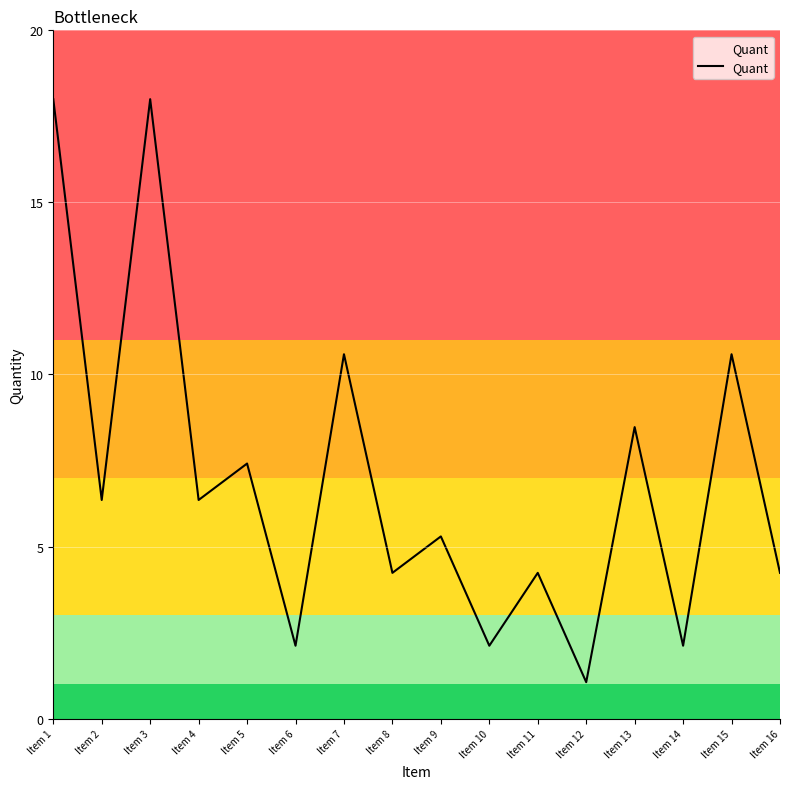

Reading left to right, list all the values displayed in this chart.

Item 1=18.0	Item 2=6.4	Item 3=18.0	Item 4=6.4	Item 5=7.4	Item 6=2.1	Item 7=10.6	Item 8=4.2	Item 9=5.3	Item 10=2.1	Item 11=4.2	Item 12=1.1	Item 13=8.5	Item 14=2.1	Item 15=10.6	Item 16=4.2